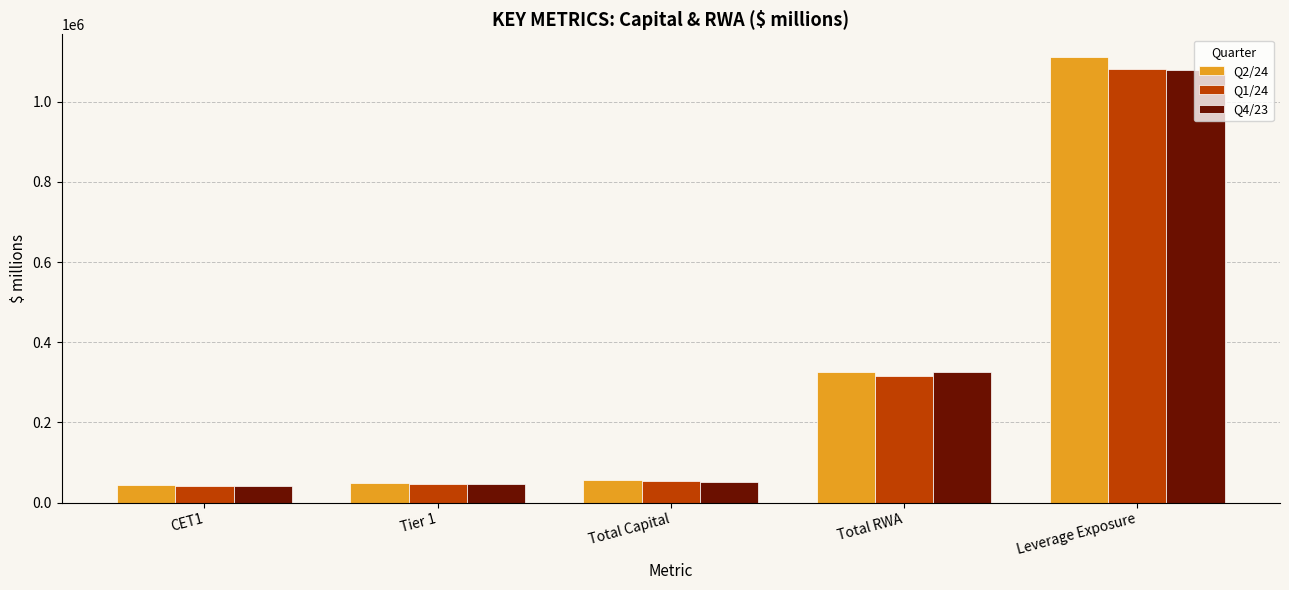

The Q2/24 series shows 73773 at Total RWA. True or false?

False